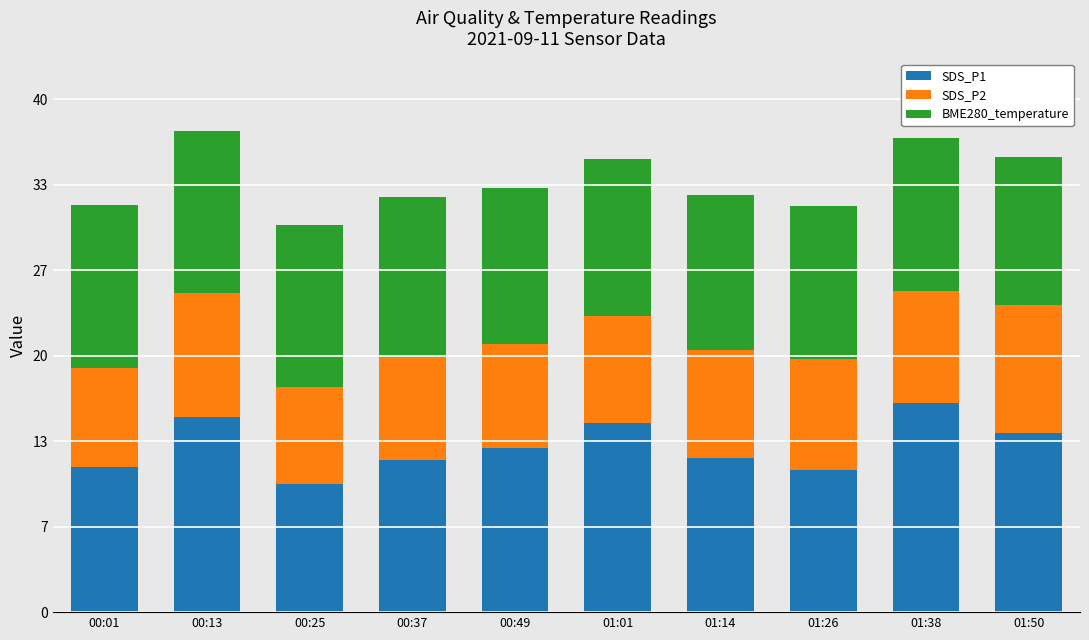

What is the difference between the maximum and minimum values in the SDS_P1 series?

6.3